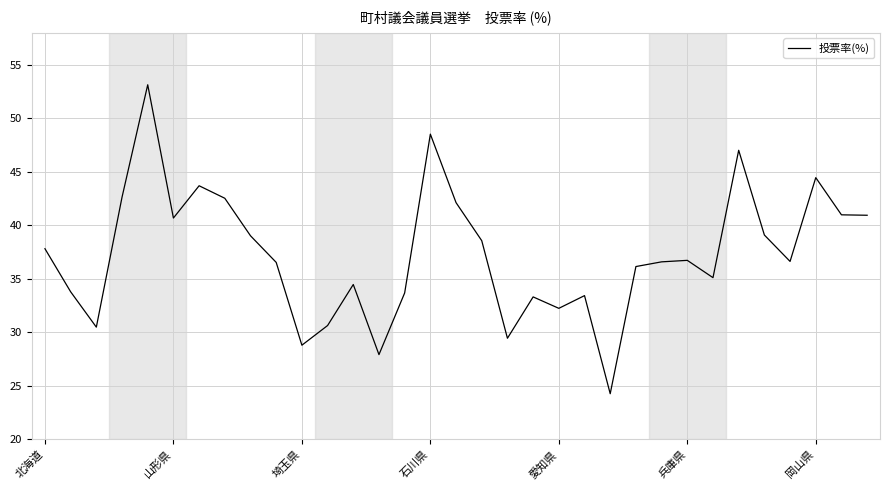

What is the sum of all values?

1231.2